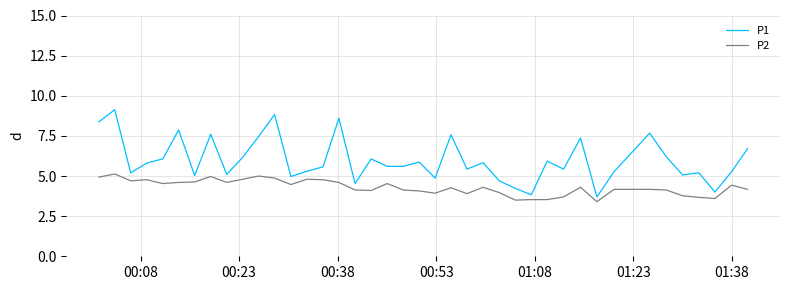

Which series has the largest total across all categories?

P1